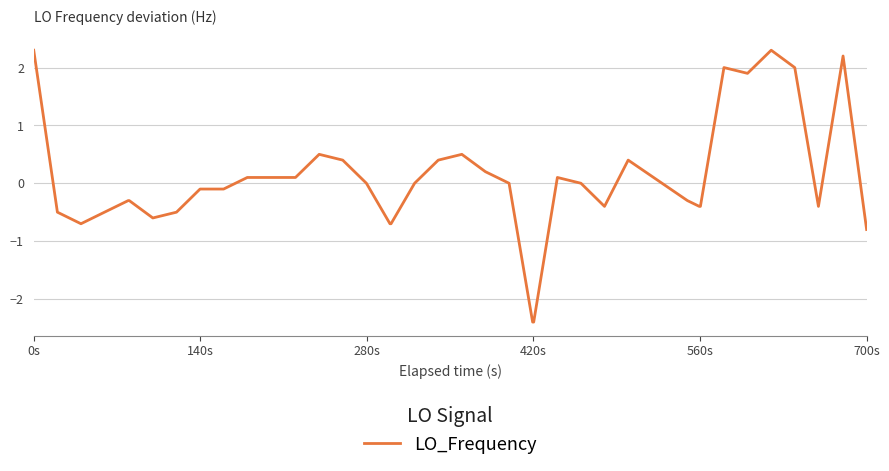

What is the smallest value displayed?

-2.4